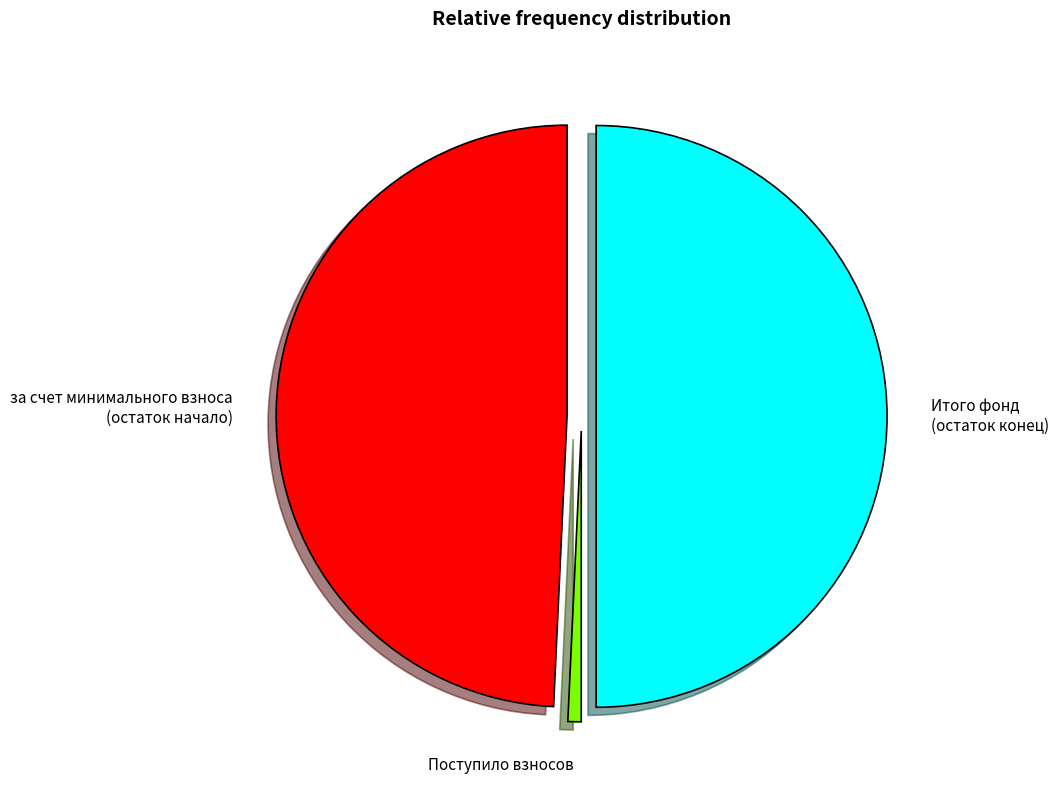

Is за счет минимального взноса (остаток начало) the majority of the pie?

No